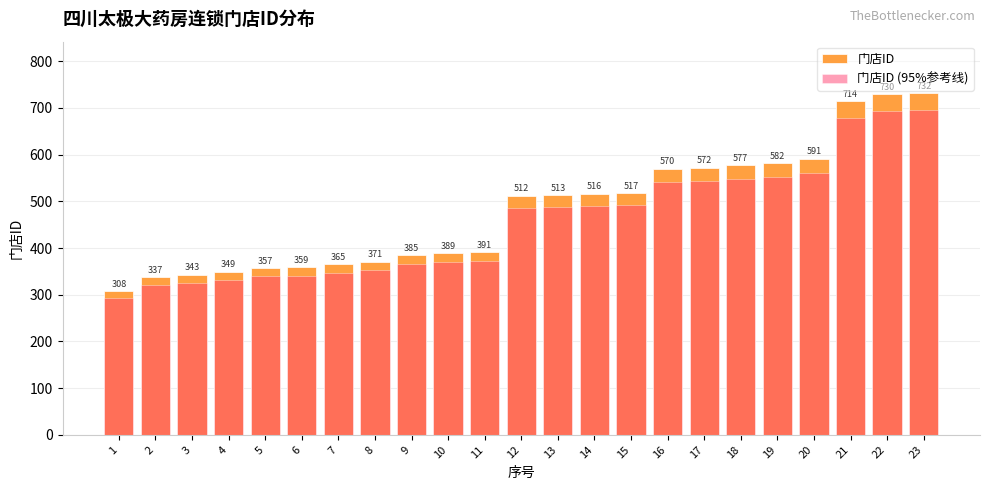

What is the sum of the 门店ID values at 9 and 1?

693.0